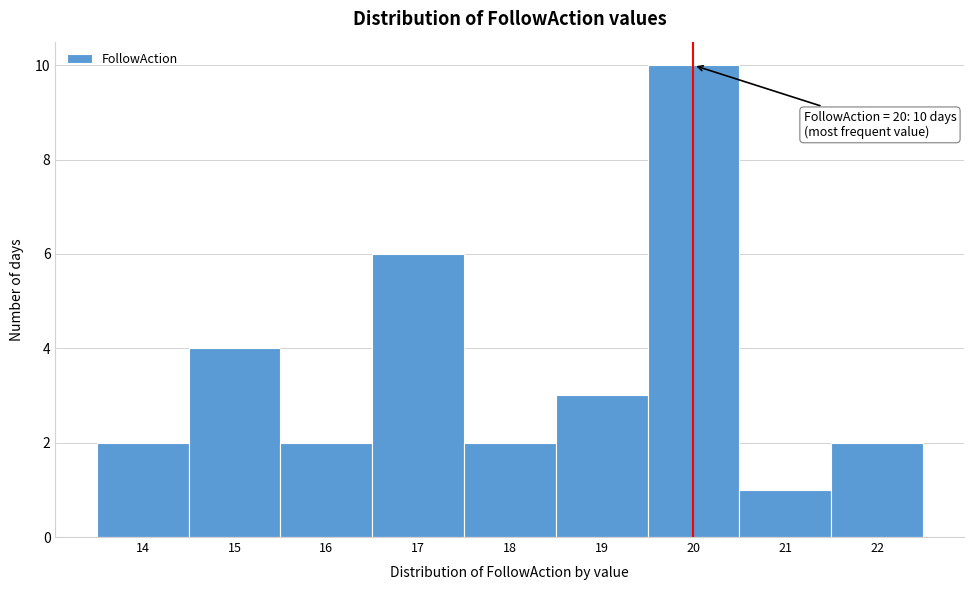

Over which range of the x-axis is the bar tallest?

19.5 to 20.5